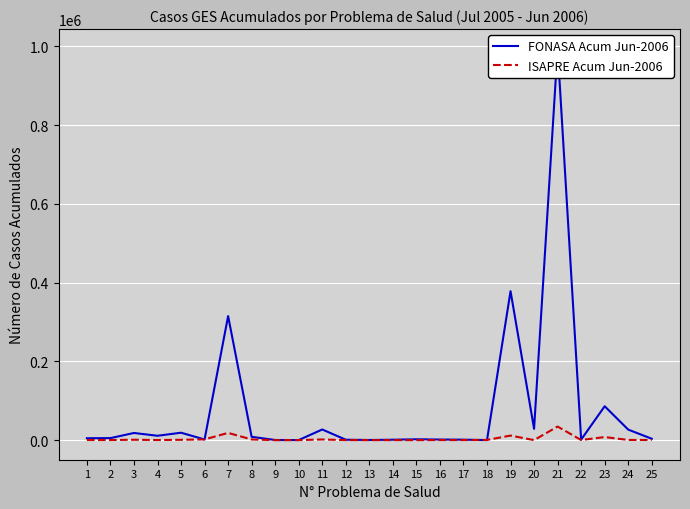

How many data points does each series have?

25